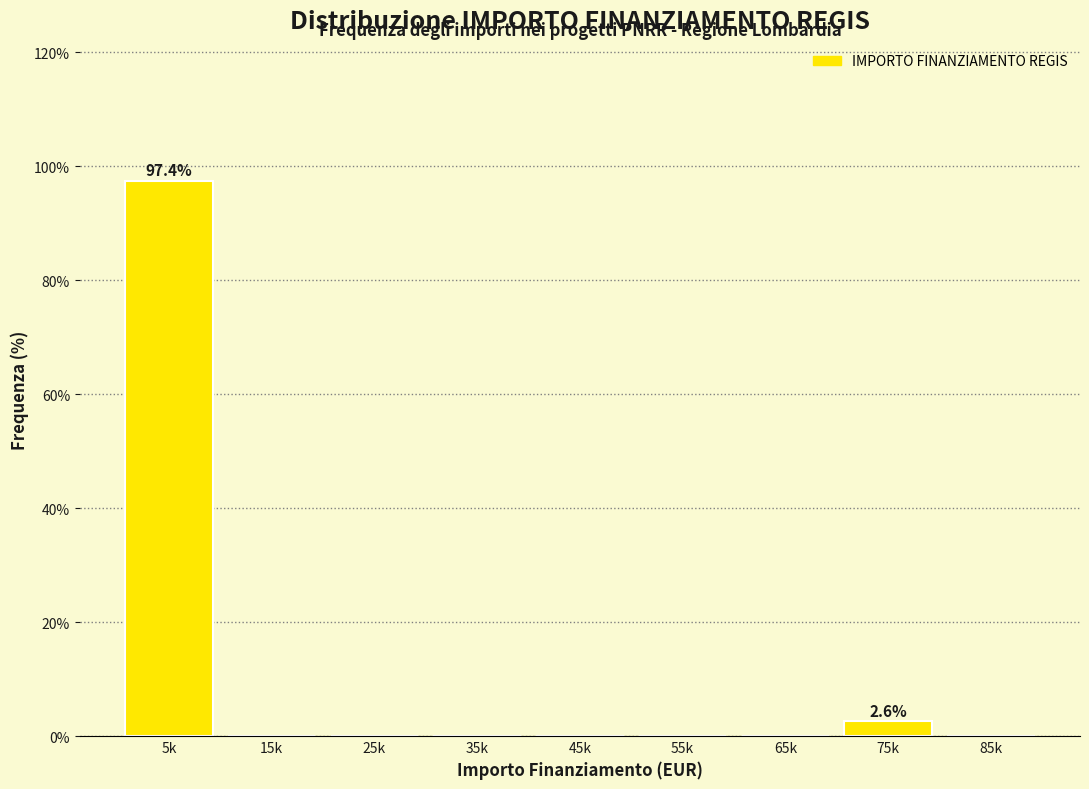

Reading right to left, extract all data points from this chart.

85k=0.0	75k=2.6	65k=0.0	55k=0.0	45k=0.0	35k=0.0	25k=0.0	15k=0.0	5k=97.4